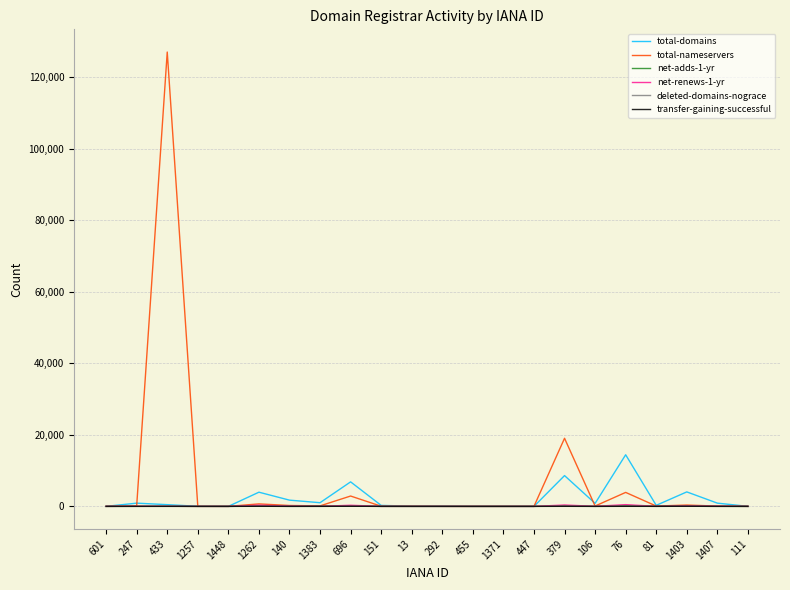

Which series has the widest spread of values?

total-nameservers